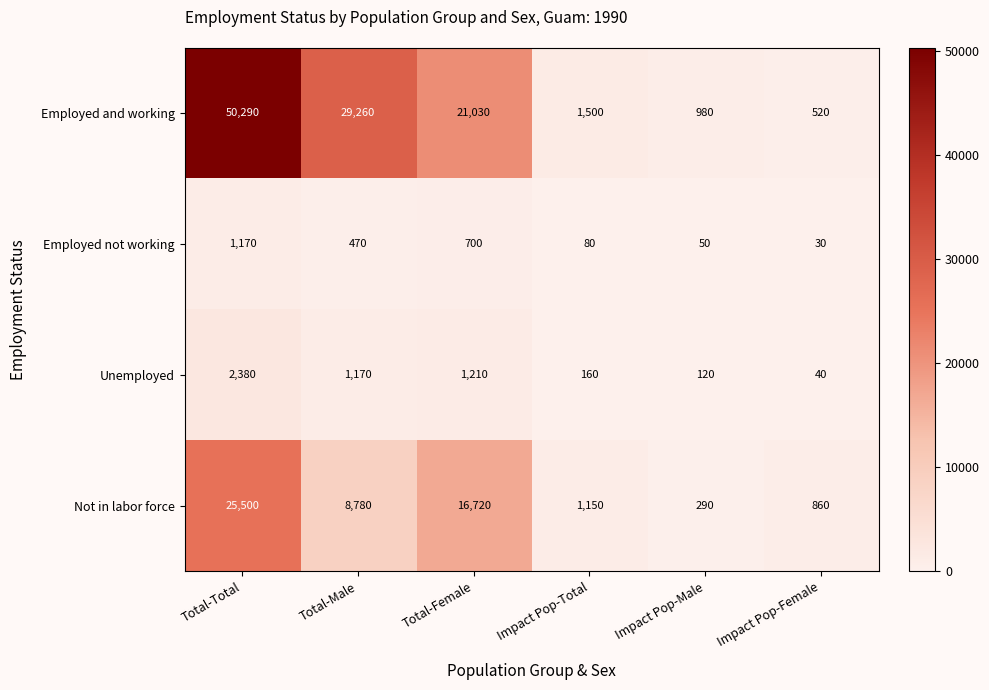

The value of Employed and working at Impact Pop-Male is 980. True or false?

True